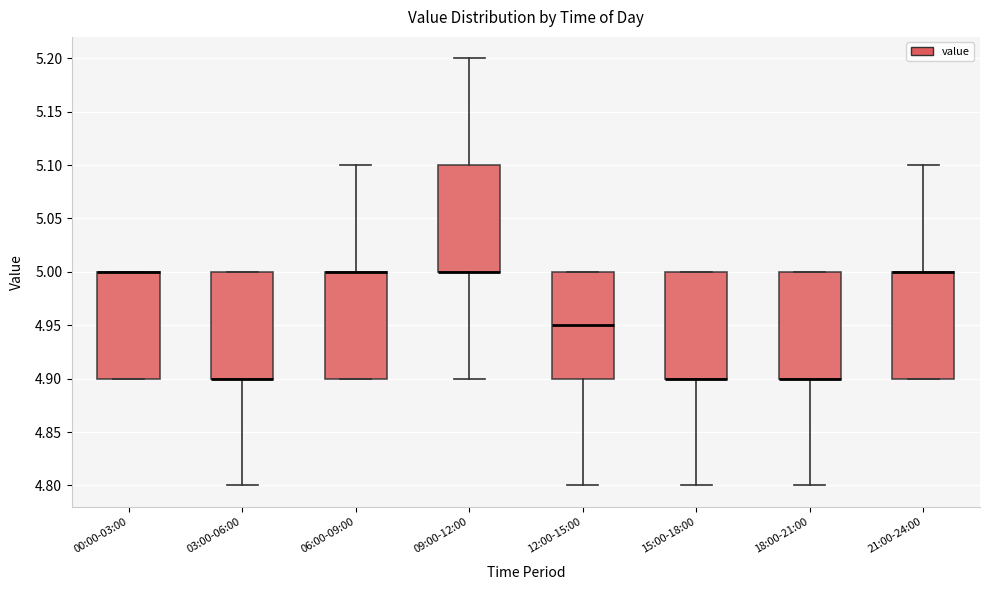

Reading left to right, transcribe this box plot: for each box, give where its median line is, the range the box spans, and where its two whiskers end, as read against the y-axis. The values are not printed on the chart, so give them approximately, as read against the axis.

00:00-03:00: median 5.00 (drawn on the box's upper edge), box 4.90 to 5.00, whiskers 4.90 to 5.00
03:00-06:00: median 4.90 (drawn on the box's lower edge), box 4.90 to 5.00, whiskers 4.80 to 5.00
06:00-09:00: median 5.00 (drawn on the box's upper edge), box 4.90 to 5.00, whiskers 4.90 to 5.10
09:00-12:00: median 5.00 (drawn on the box's lower edge), box 5.00 to 5.10, whiskers 4.90 to 5.20
12:00-15:00: median 4.95, box 4.90 to 5.00, whiskers 4.80 to 5.00
15:00-18:00: median 4.90 (drawn on the box's lower edge), box 4.90 to 5.00, whiskers 4.80 to 5.00
18:00-21:00: median 4.90 (drawn on the box's lower edge), box 4.90 to 5.00, whiskers 4.80 to 5.00
21:00-24:00: median 5.00 (drawn on the box's upper edge), box 4.90 to 5.00, whiskers 4.90 to 5.10